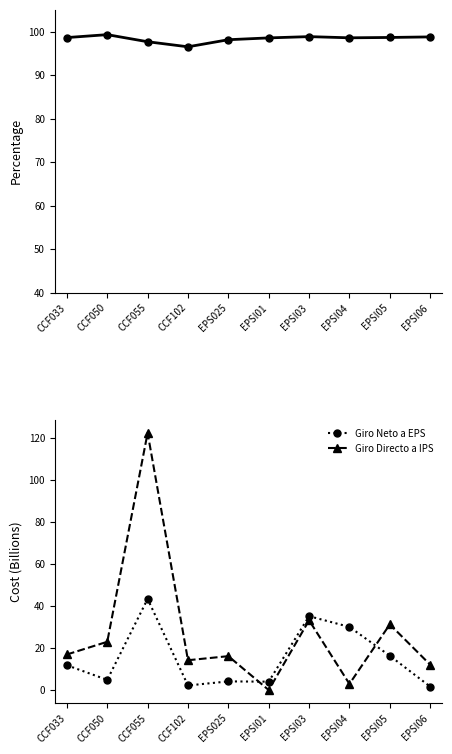

Which series has the widest spread of values?

Giro Directo a IPS